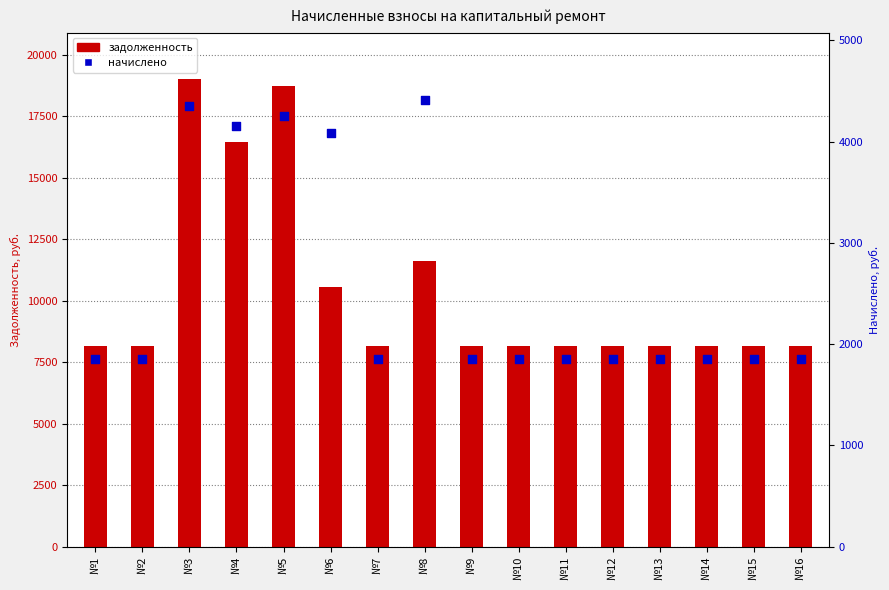

Is the value of задолженность at №11 greater than the value of начислено at №3?

Yes